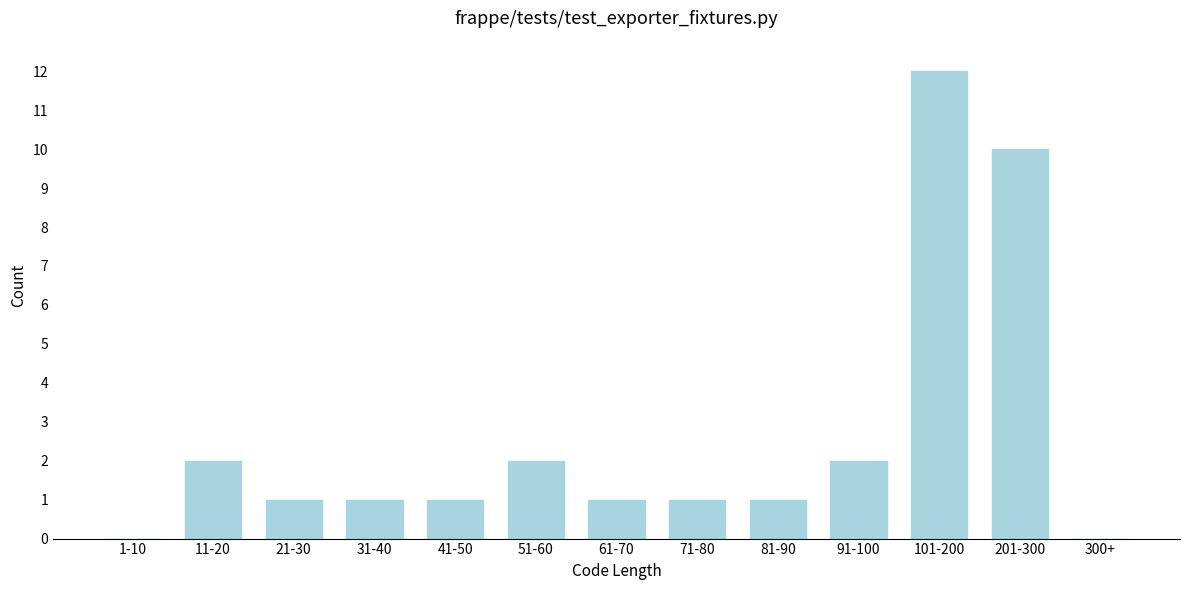

Reading right to left, list all the values displayed in this chart.

300+=0	201-300=10	101-200=12	91-100=2	81-90=1	71-80=1	61-70=1	51-60=2	41-50=1	31-40=1	21-30=1	11-20=2	1-10=0